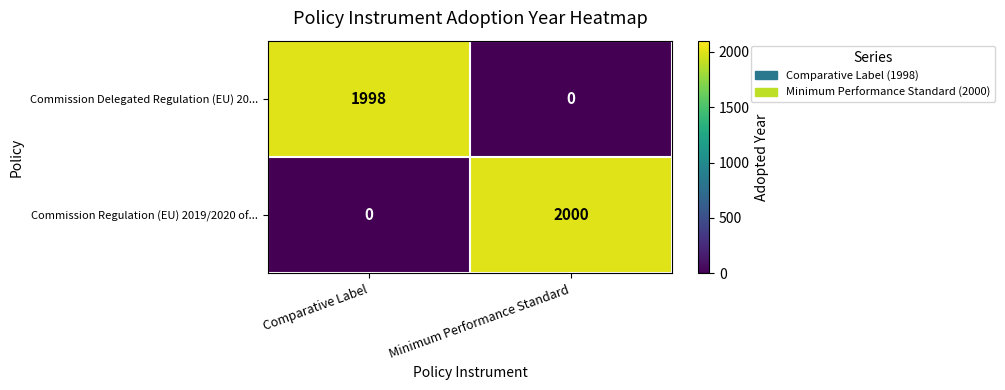

What is the average value of the Commission Delegated Regulation (EU) 20... series?

999